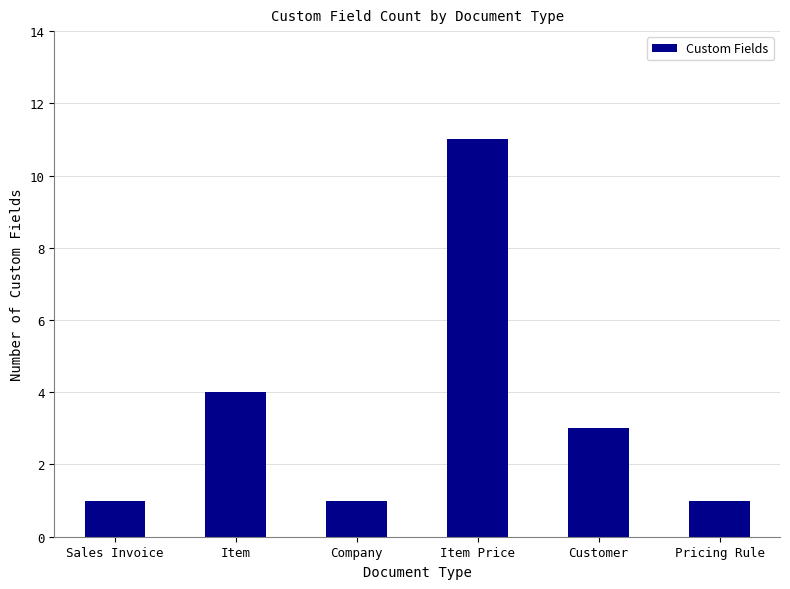

What is the value of the 5th bar from the left?

3